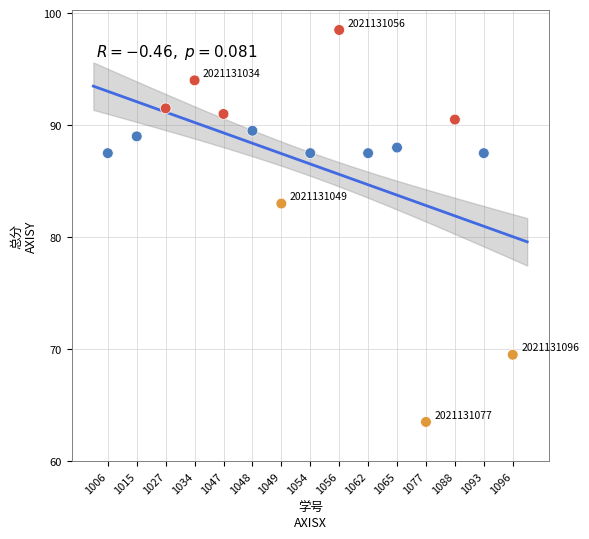

What Y value in the scatter plot is closest to 81?

83.0